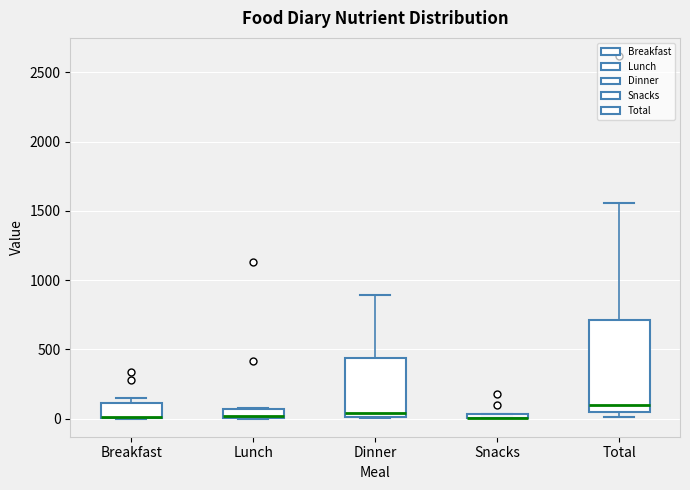

Comparing the boxes themselves (not the whiskers), which one is the tallest?

Total